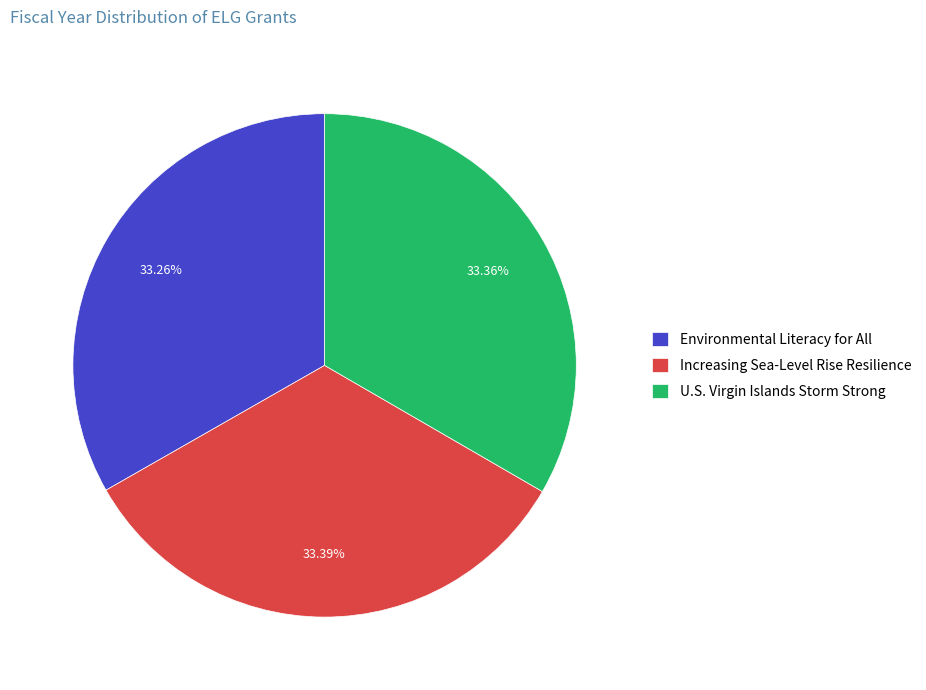

Do Environmental Literacy for All and U.S. Virgin Islands Storm Strong together represent more than half of the pie?

Yes